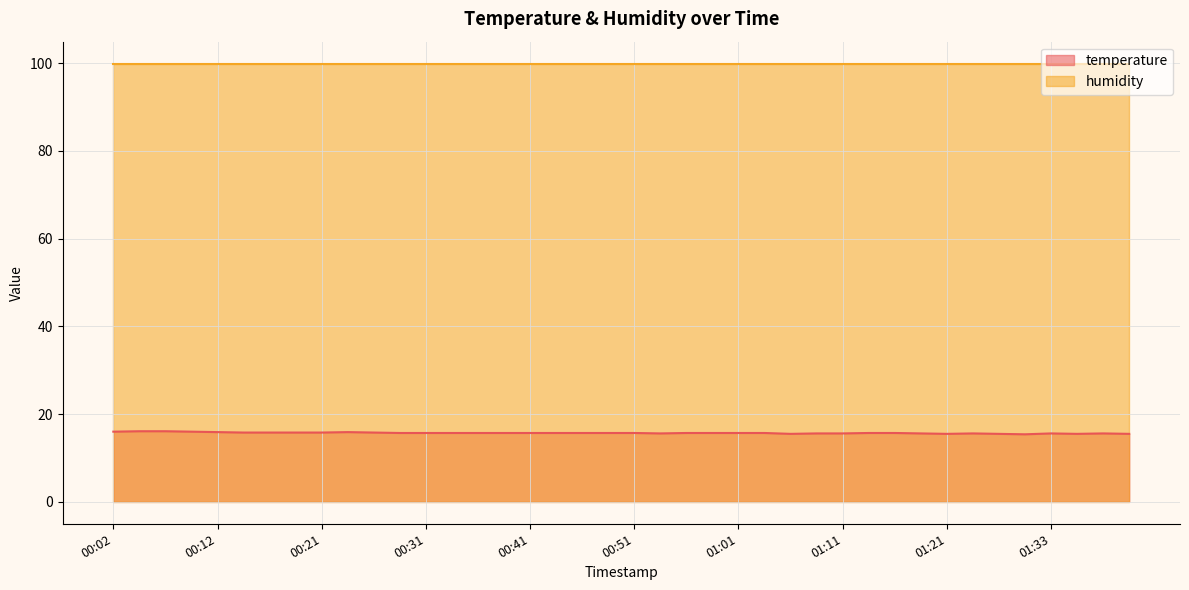

What is the change in value from 00:02 to 01:23?

-0.4